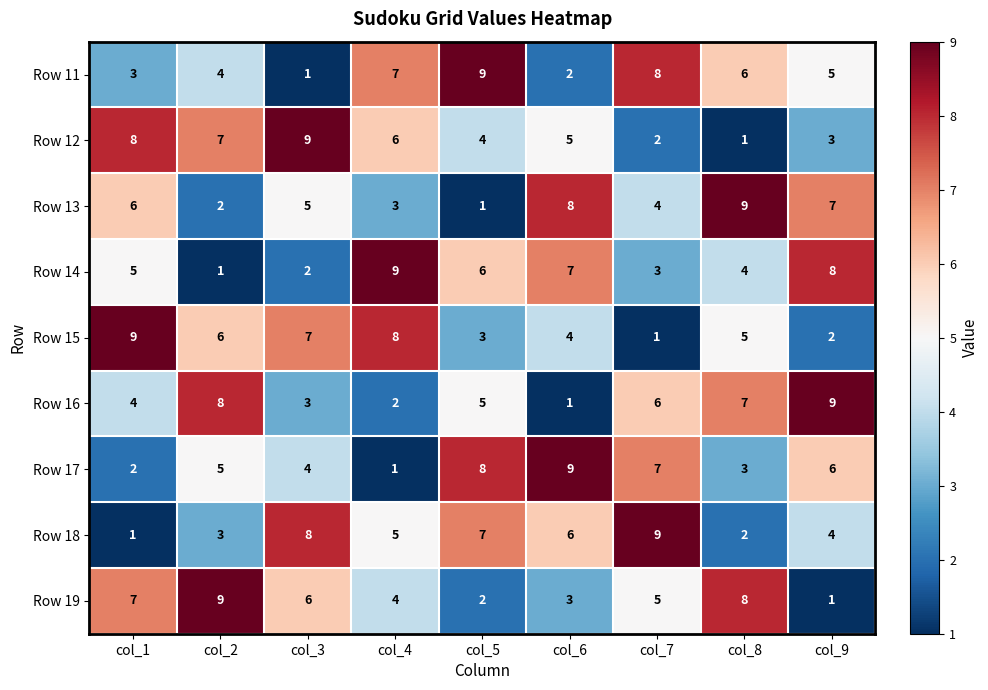

What is the difference between the highest and lowest values at col_7?

8